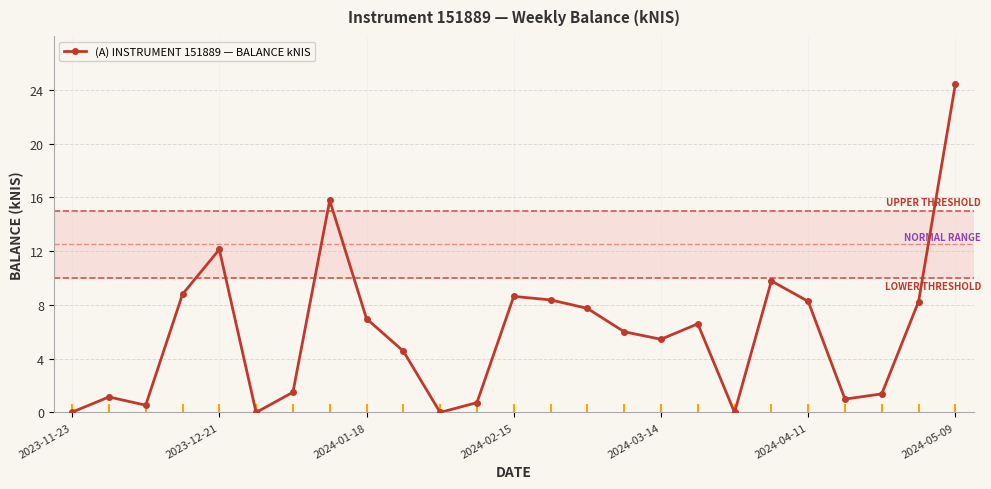

How many points are lower than both their immediate neighbors (excluding endpoints)?

6